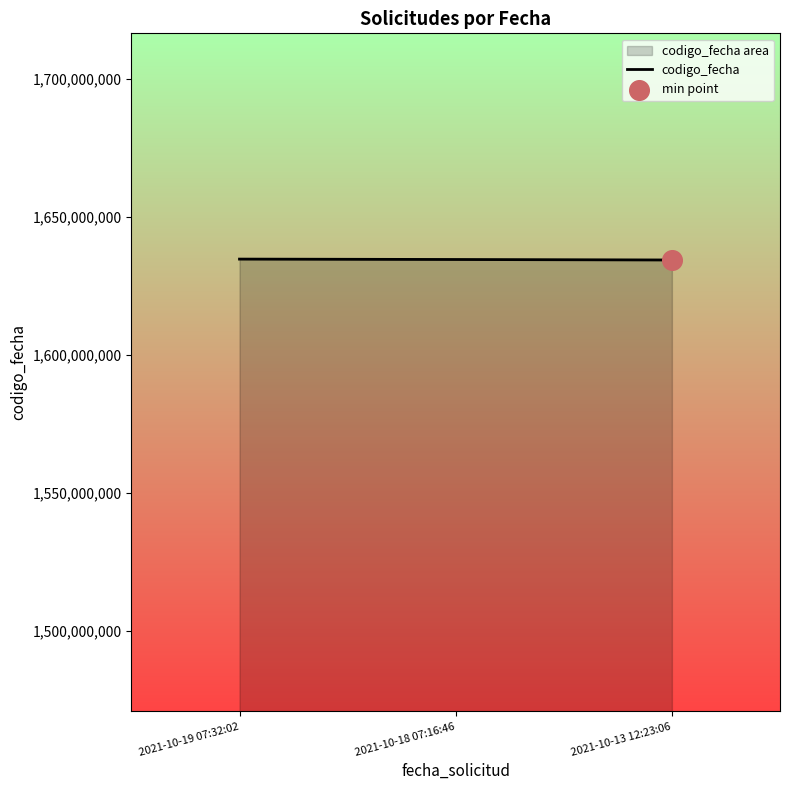

Between 2021-10-13 12:23:06 and 2021-10-19 07:32:02, which is larger?

2021-10-19 07:32:02